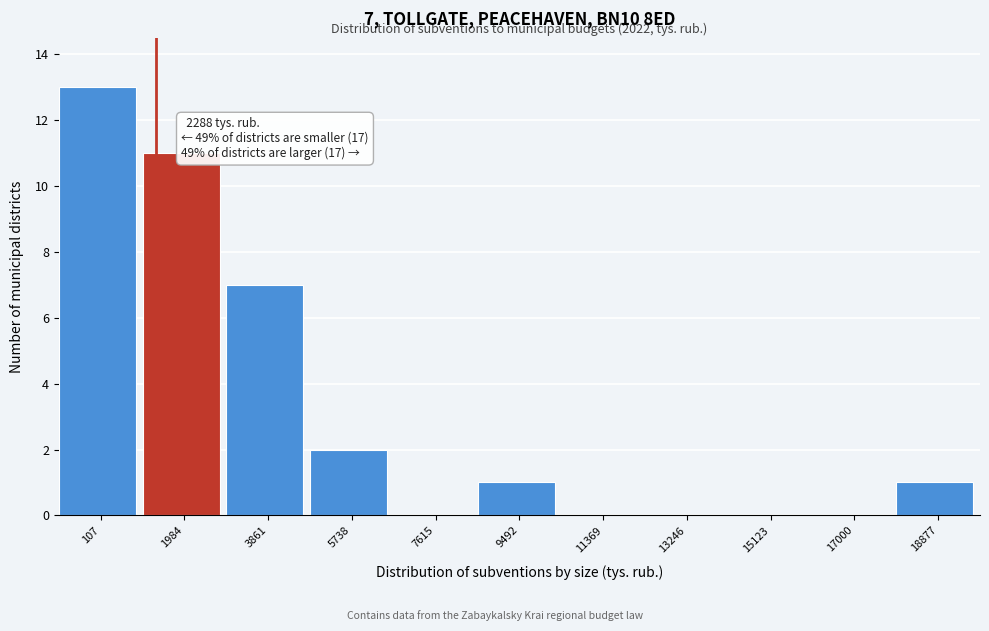

Reading left to right, what are all the values shown in this chart?

107=13	1984=11	3861=7	5738=2	7615=0	9492=1	11369=0	13246=0	15123=0	17000=0	18877=1